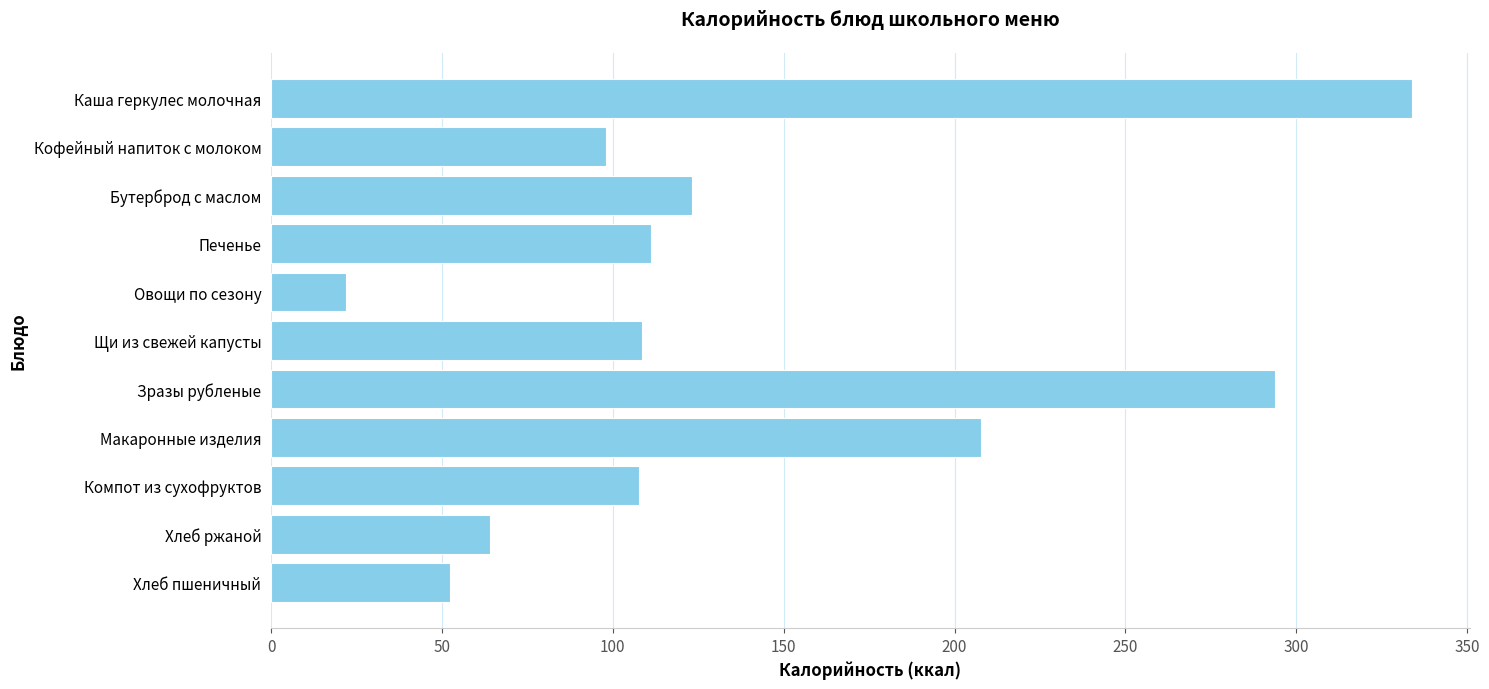

Approximately how many times larger is the value at Зразы рубленые compared to Хлеб пшеничный?

5.6